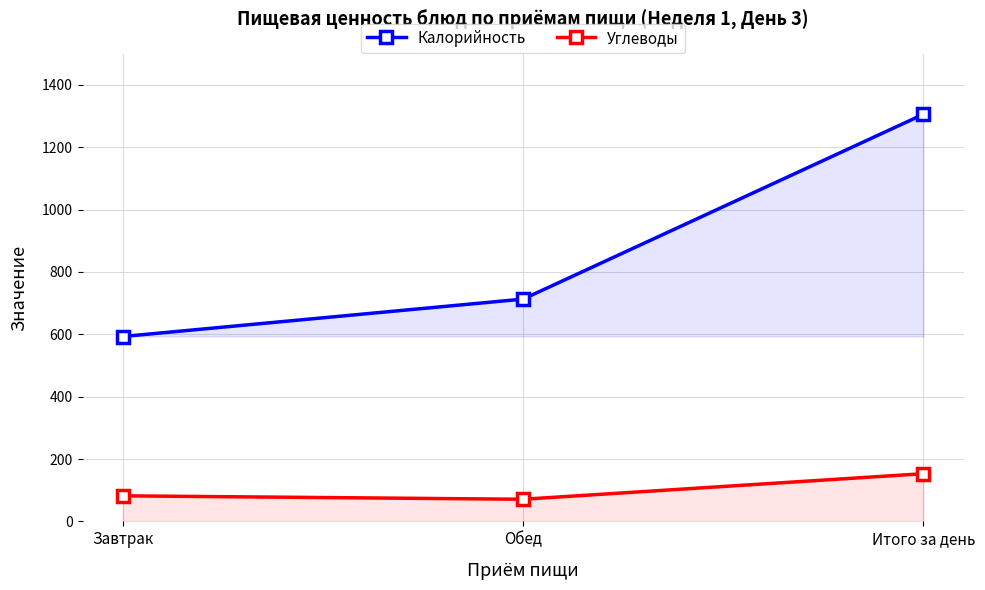

Reading left to right, list all the values displayed in this chart.

Калорийность: Завтрак=593	Обед=713	Итого за день=1306
Углеводы: Завтрак=82	Обед=71	Итого за день=153